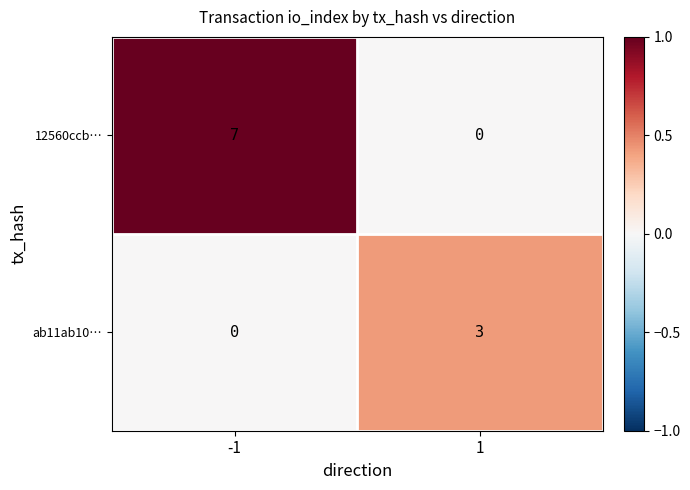

What is the average value of the 12560ccb… series?

4